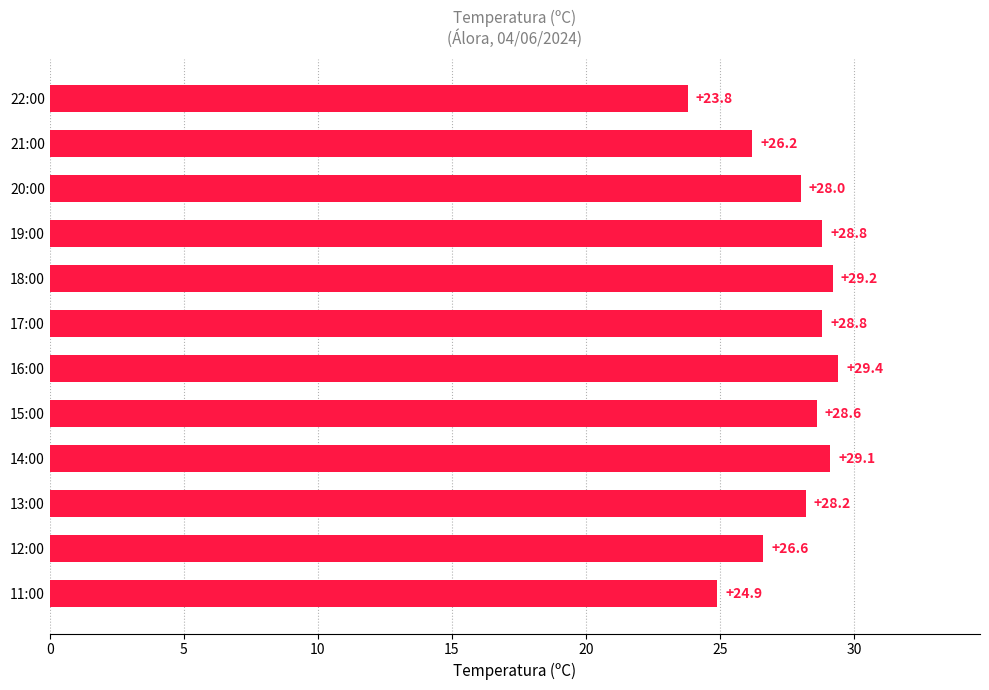

What is the label of the 8th bar from the top?

15:00